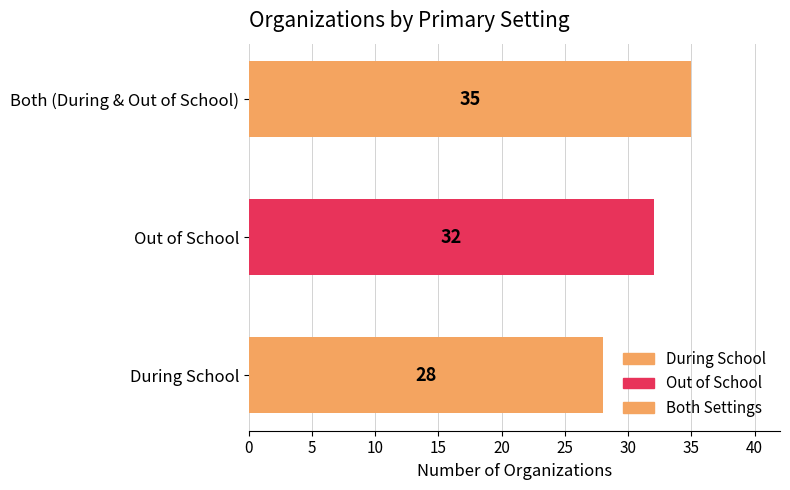

How many bars are there in total?

3